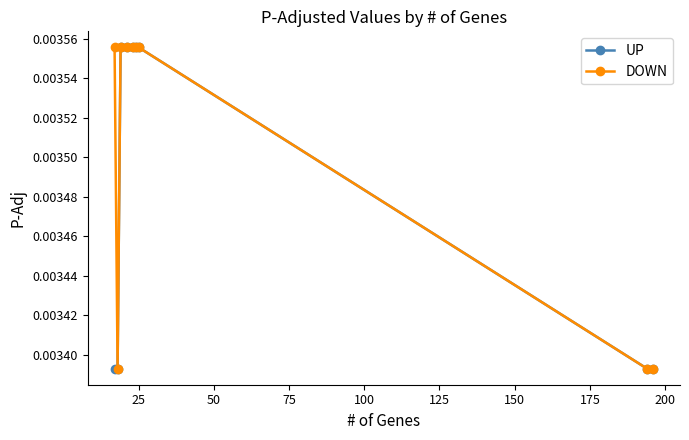

What are all the series names shown in the legend?

UP, DOWN